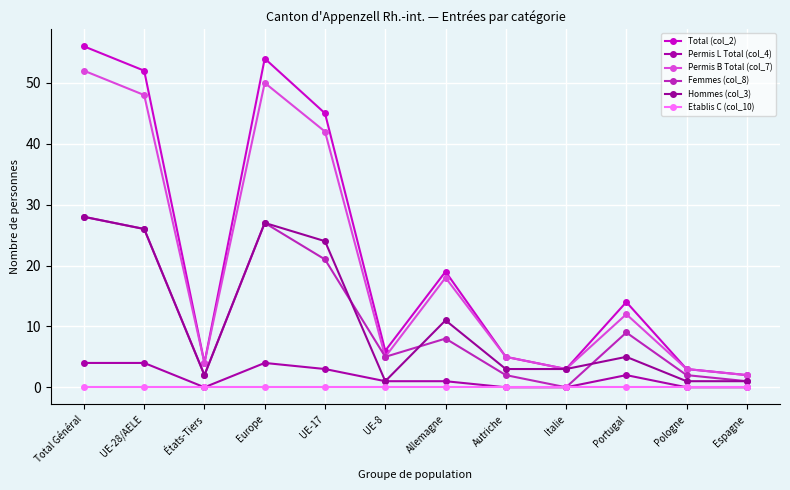

True or false: Femmes (col_8) has a value of 11 at Allemagne.

False